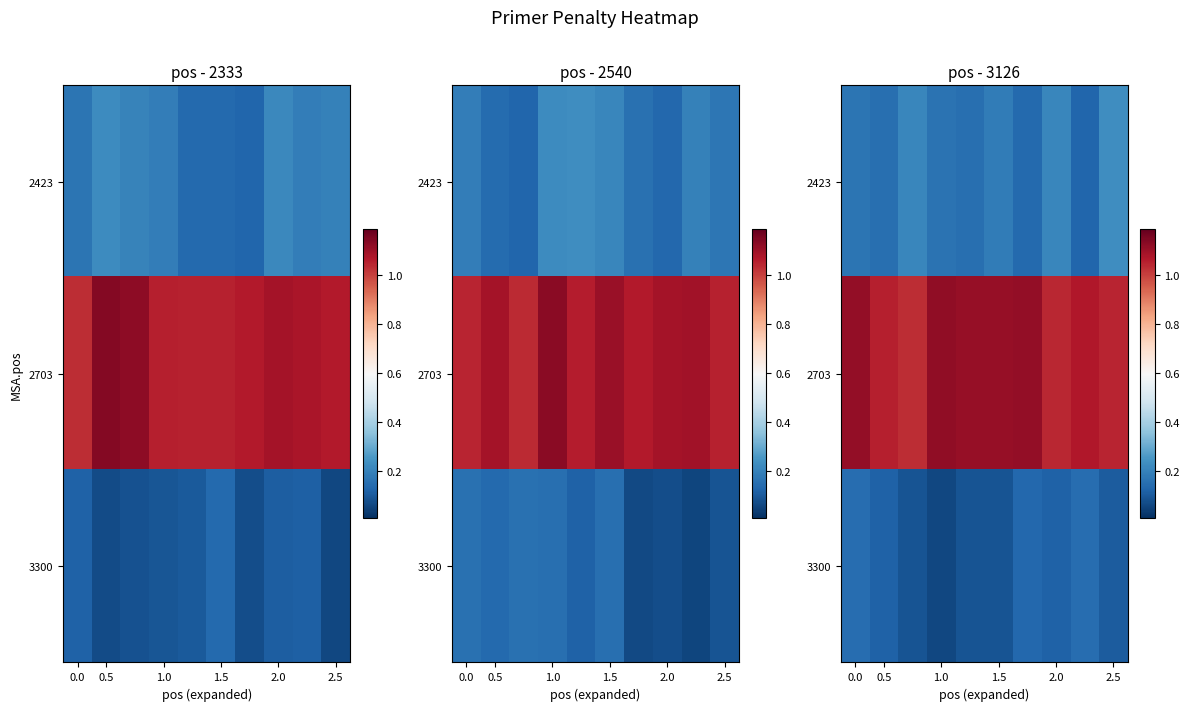

The 2703 series shows 2.0 at 1.0. True or false?

False